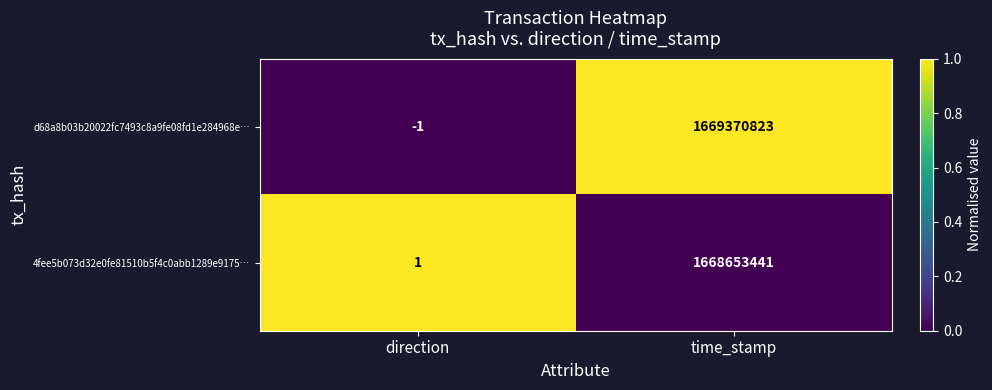

What is the spread (max minus min) of values at time_stamp?

717382